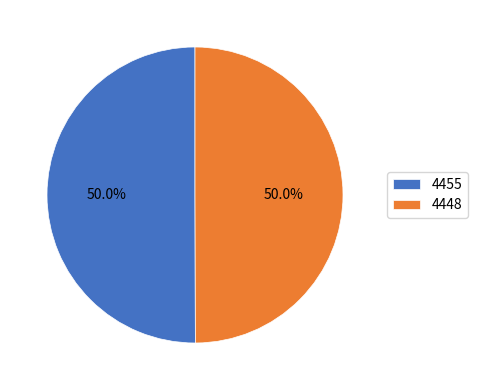

Approximately how many times larger is the value at 4448 compared to 4455?

1.0